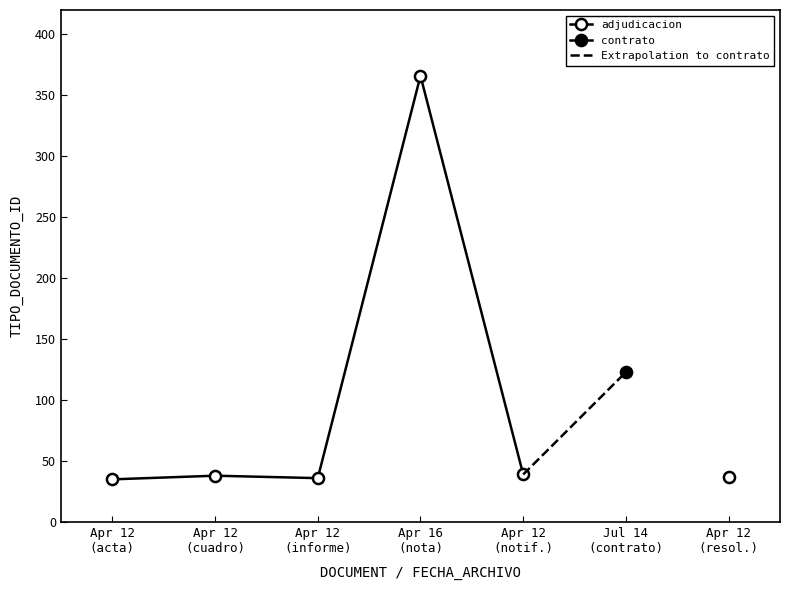

Reading right to left, transcribe all the data shown in this chart.

2021-04-12=37	2021-07-14=123	2021-04-12=39	2021-04-16=366	2021-04-12=36	2021-04-12=38	2021-04-12=35